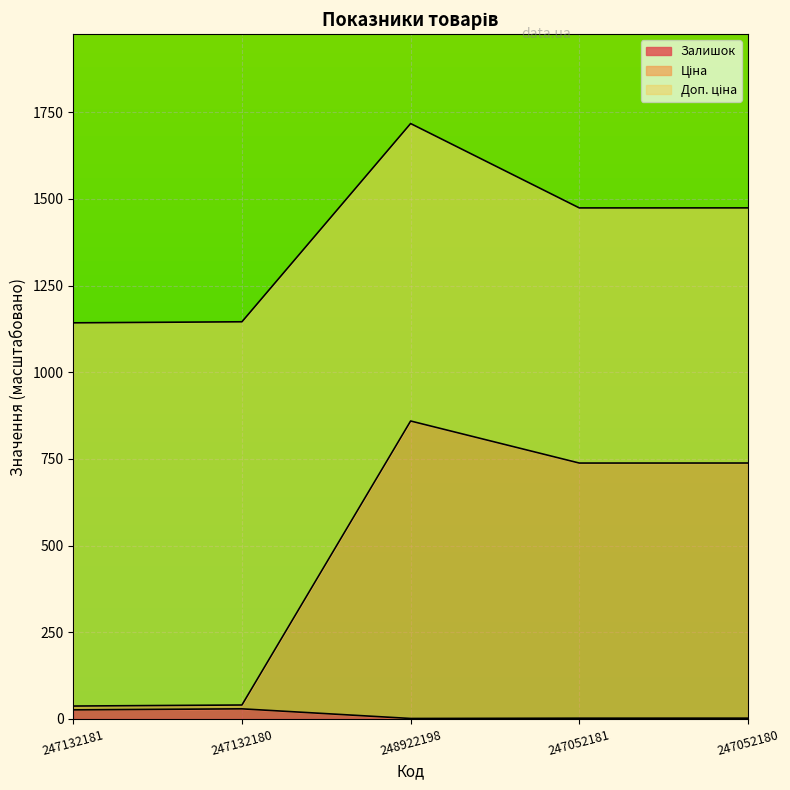

At which category is the sum across all series the highest?

248922198